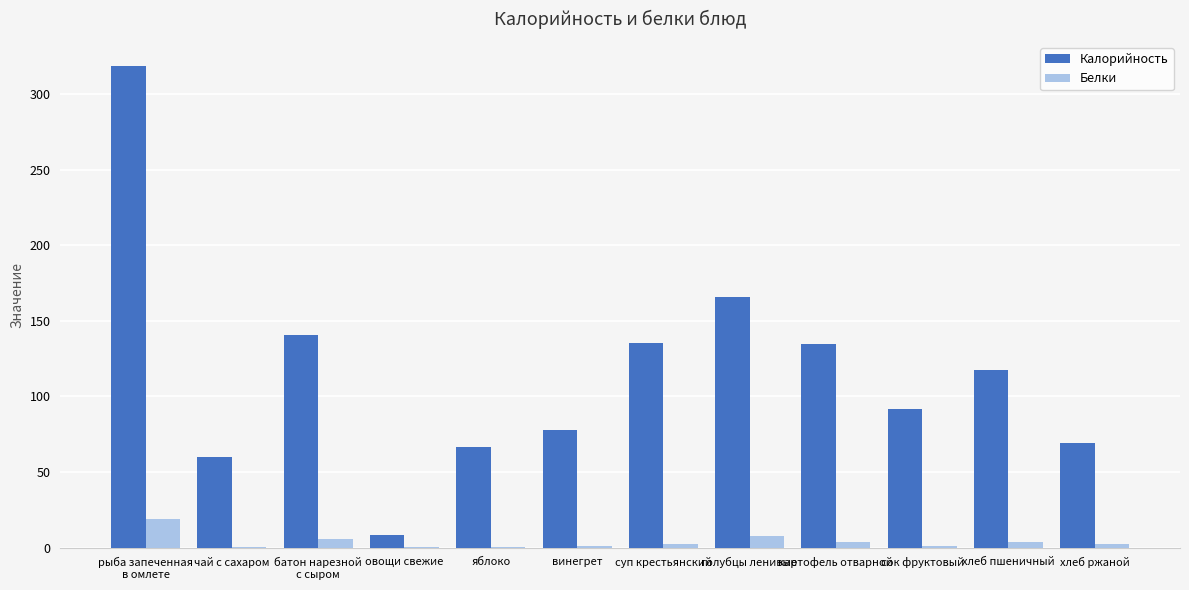

Is the value of Калорийность at яблоко greater than the value of Белки at рыба запеченная
в омлете?

Yes